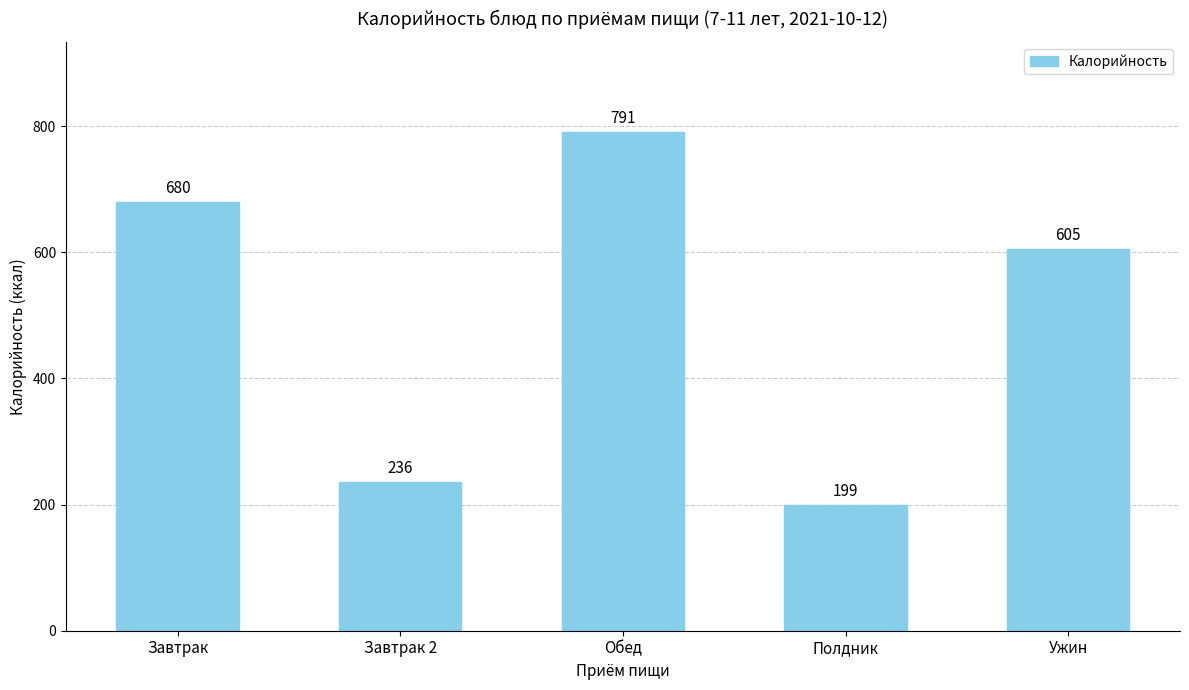

Which has a higher value, Ужин or Обед?

Обед